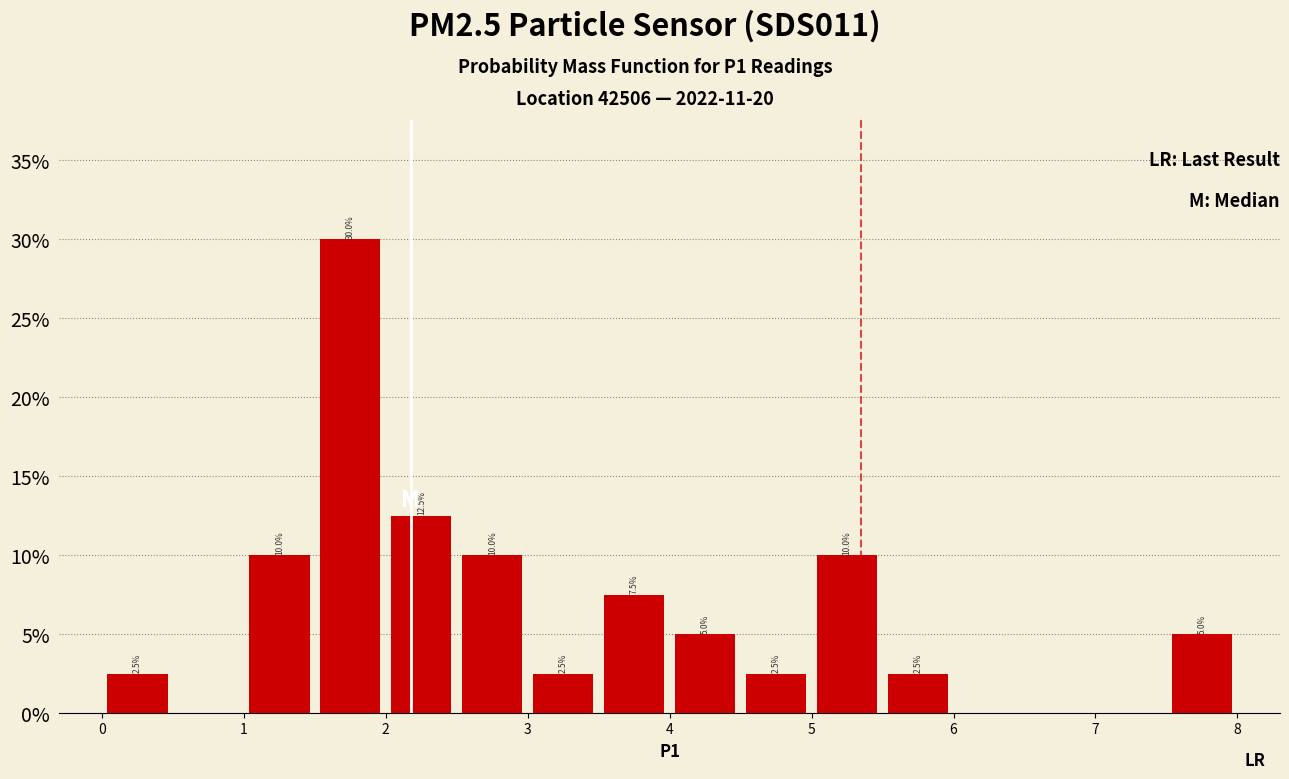

Over which range of the x-axis is the bar tallest?

1.5 to 2.0